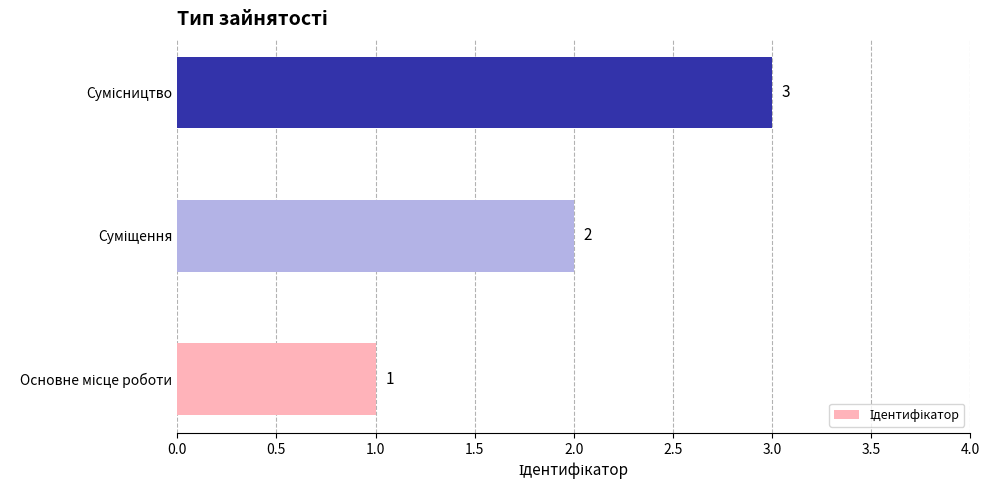

Does the chart contain stacked bars?

No